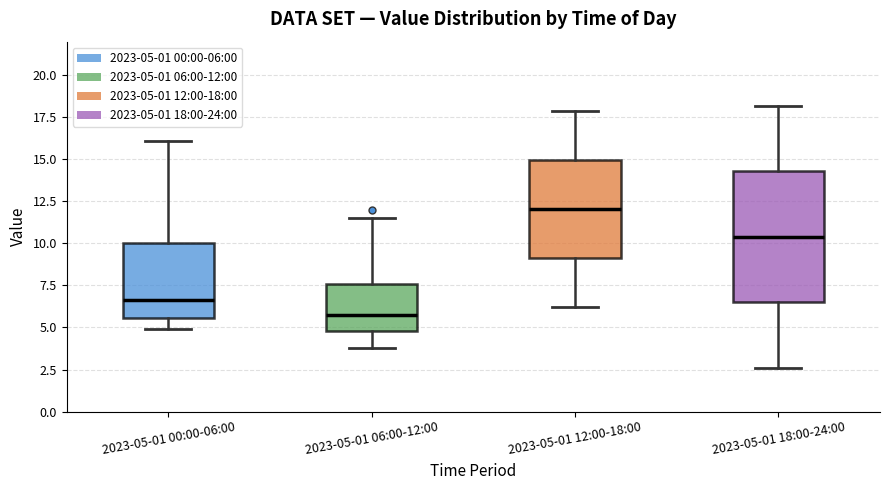

Comparing the boxes themselves (not the whiskers), which one is the tallest?

2023-05-01 18:00-24:00